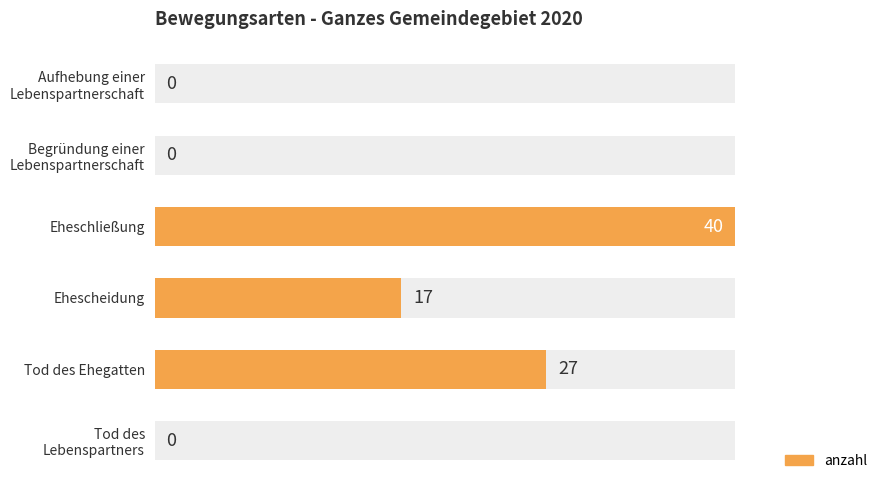

What is the greatest value displayed?

40